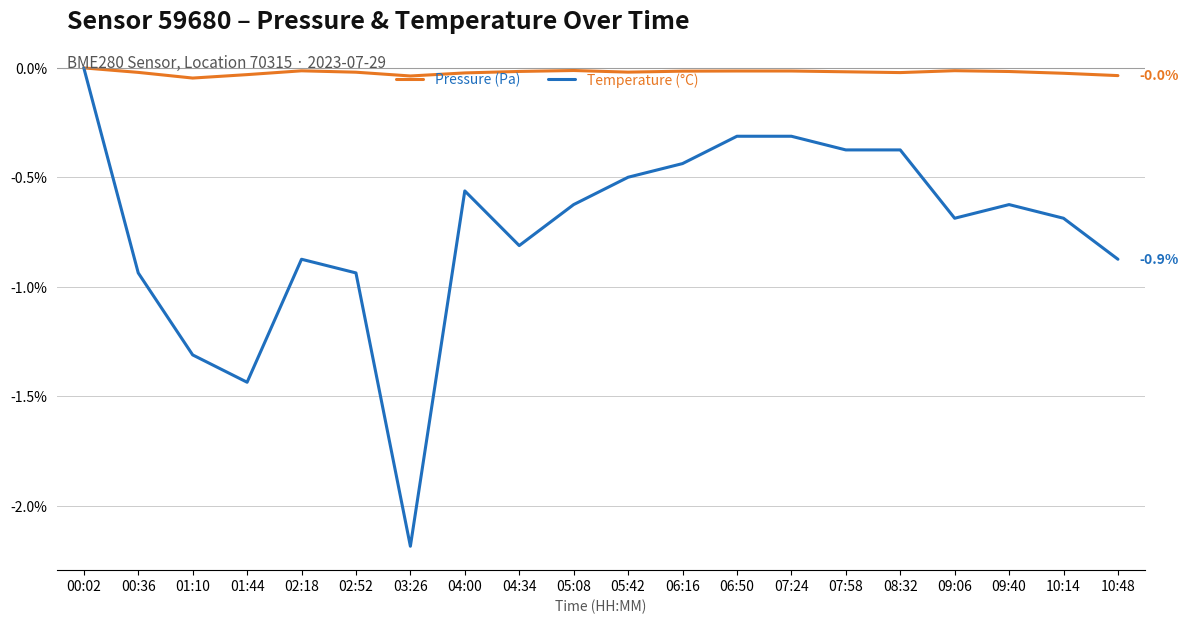

List the series in order of their overall mean, highest first.

Pressure (Pa), Temperature (°C)